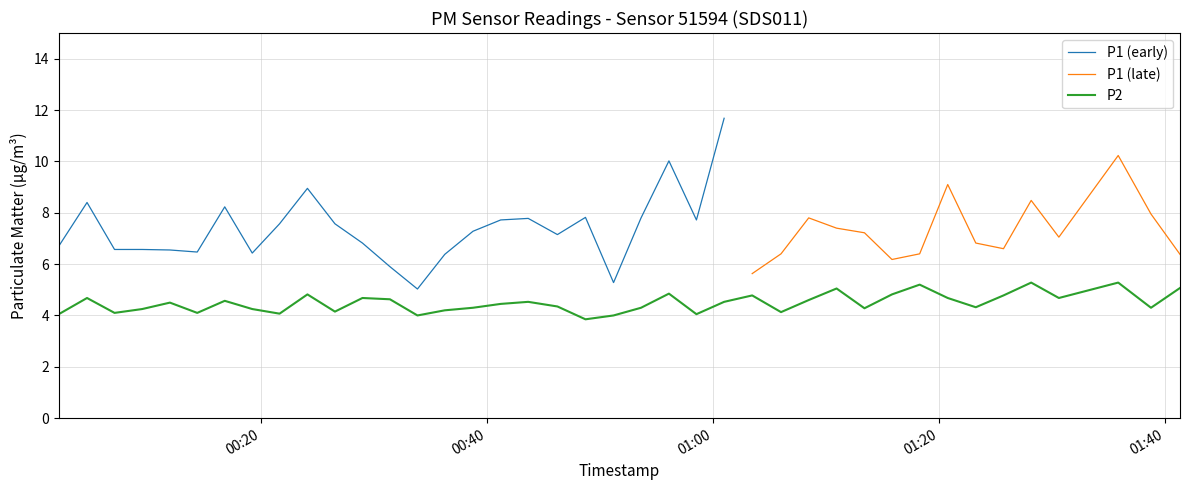

True or false: there are more than 2 points higher than both neighbors.

True